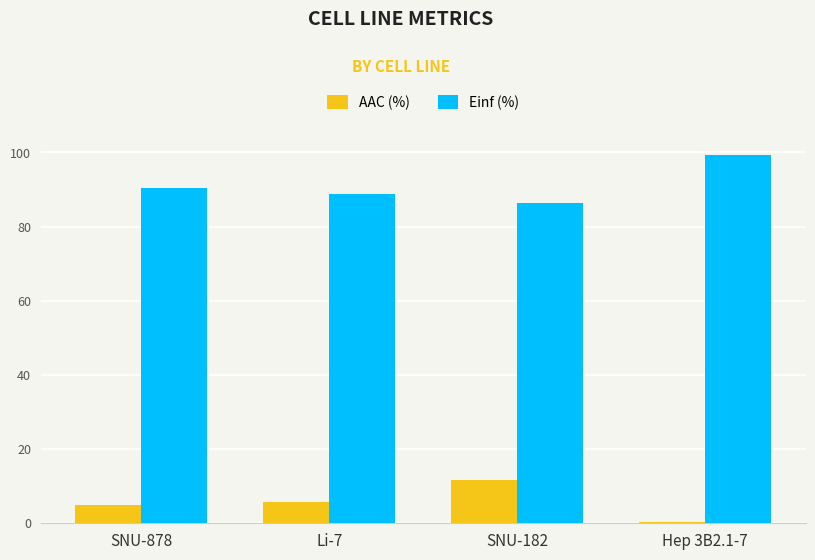

What is the difference between the AAC (%) values at SNU-182 and SNU-878?

6.7